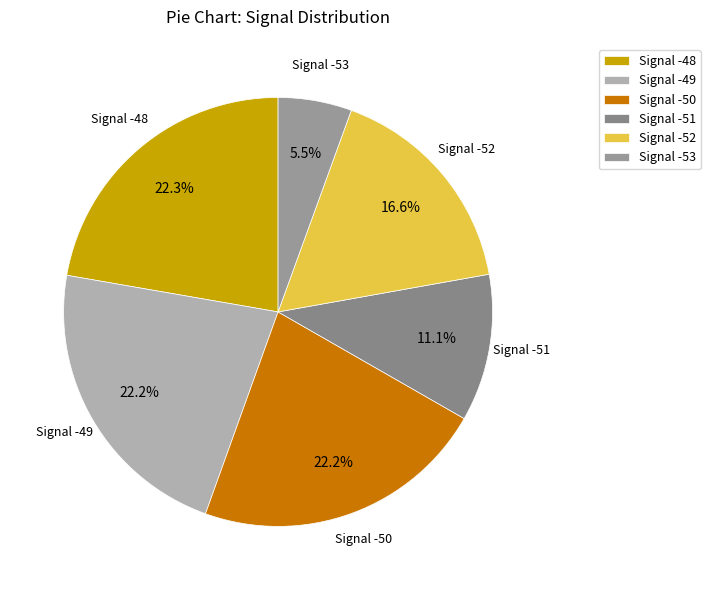

Is Signal -49 the majority of the pie?

No